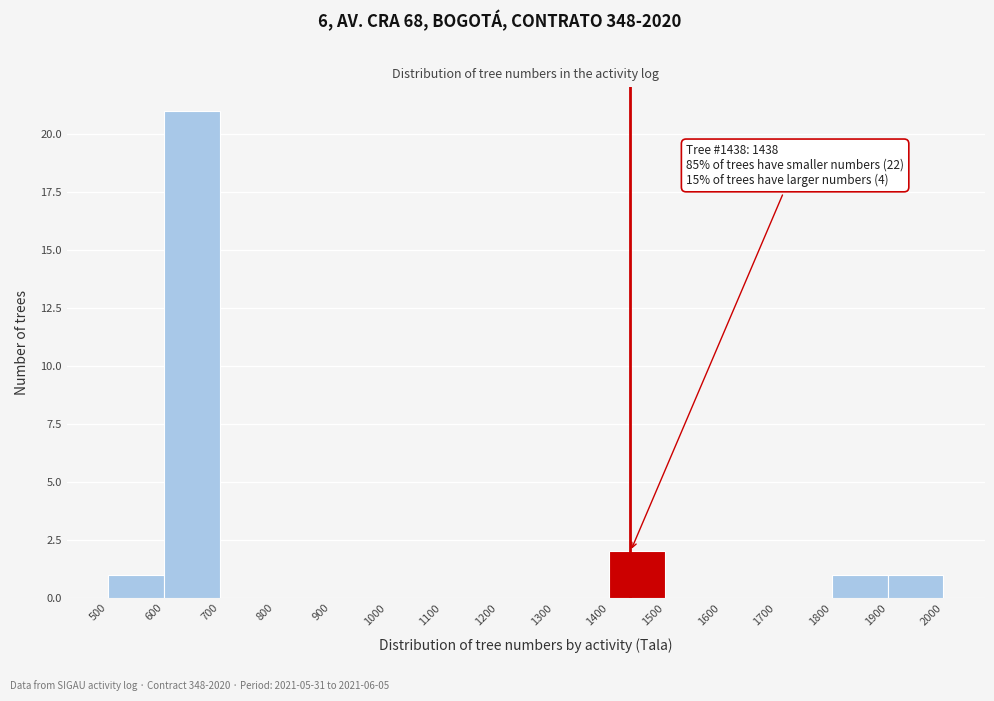

Which range on the x-axis has the tallest bar?

600 to 700